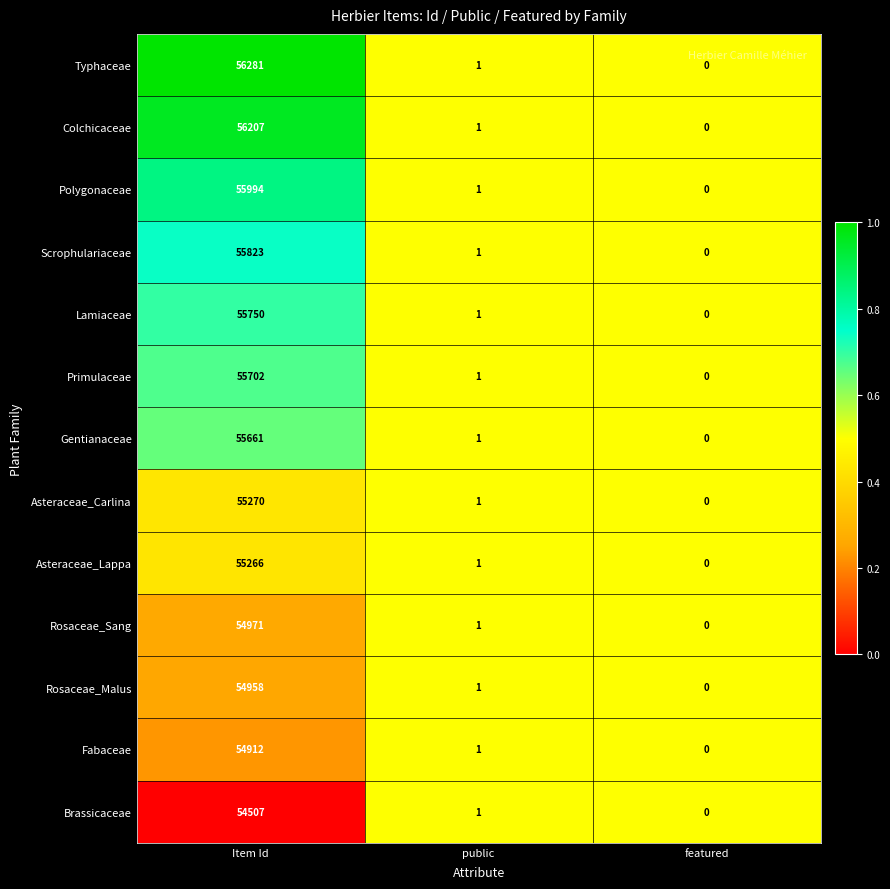

What is the greatest value displayed?

56281